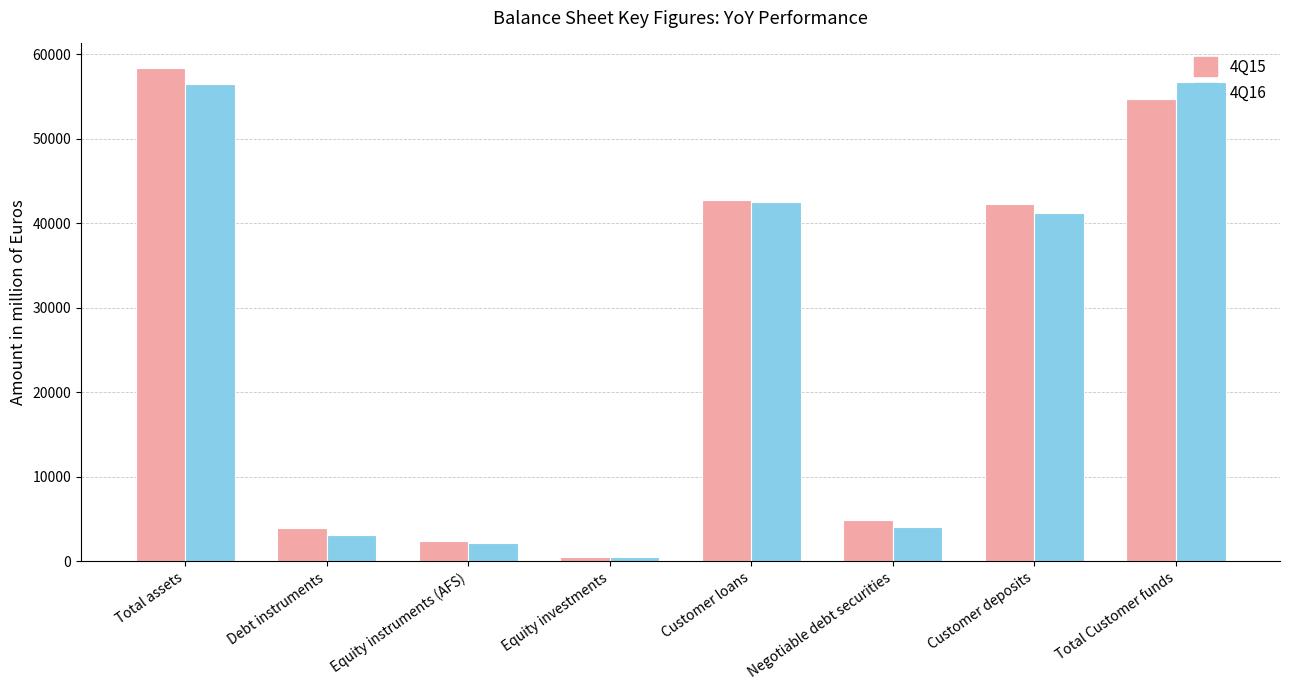

Does the chart contain stacked bars?

No